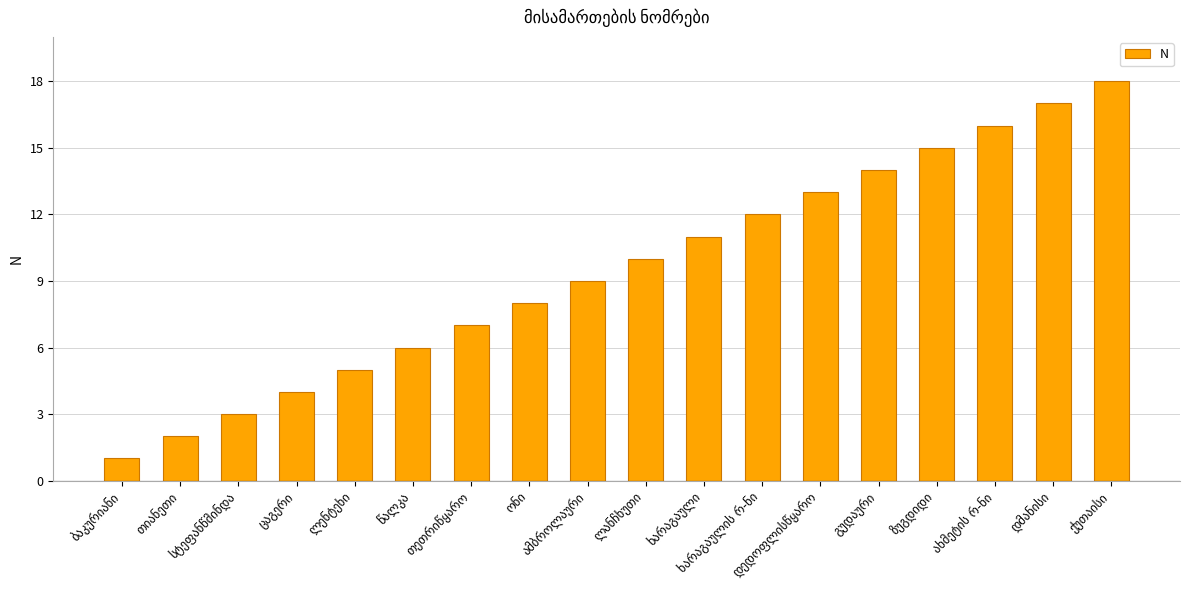

What is the average value?

10